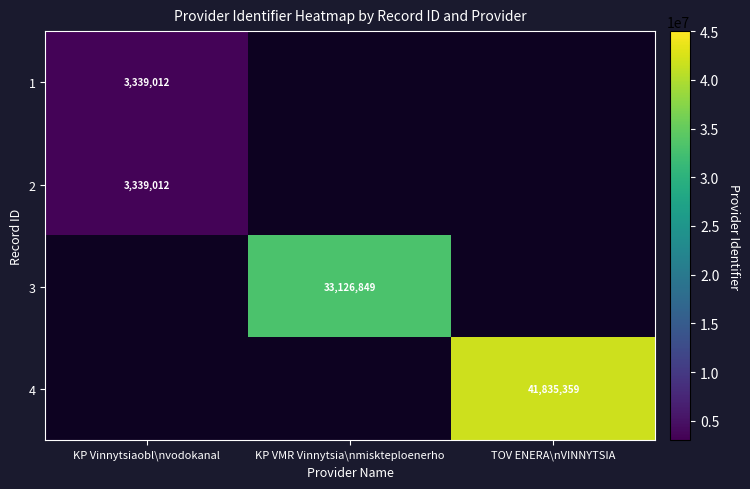

Which category has the highest value across all series?

TOV ENERA\nVINNYTSIA